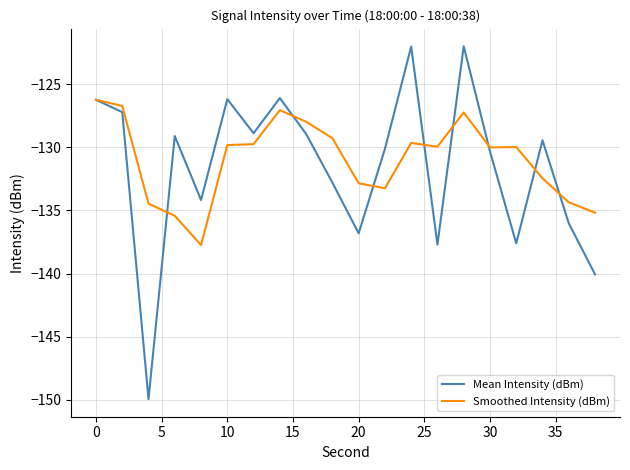

Which series has the largest range (max minus min)?

Mean Intensity (dBm)